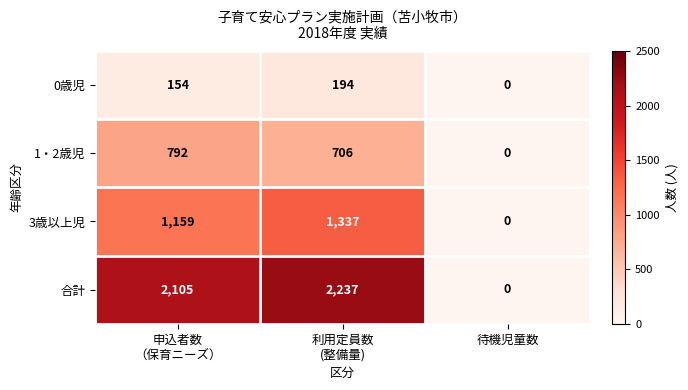

How many series are shown in this chart?

4